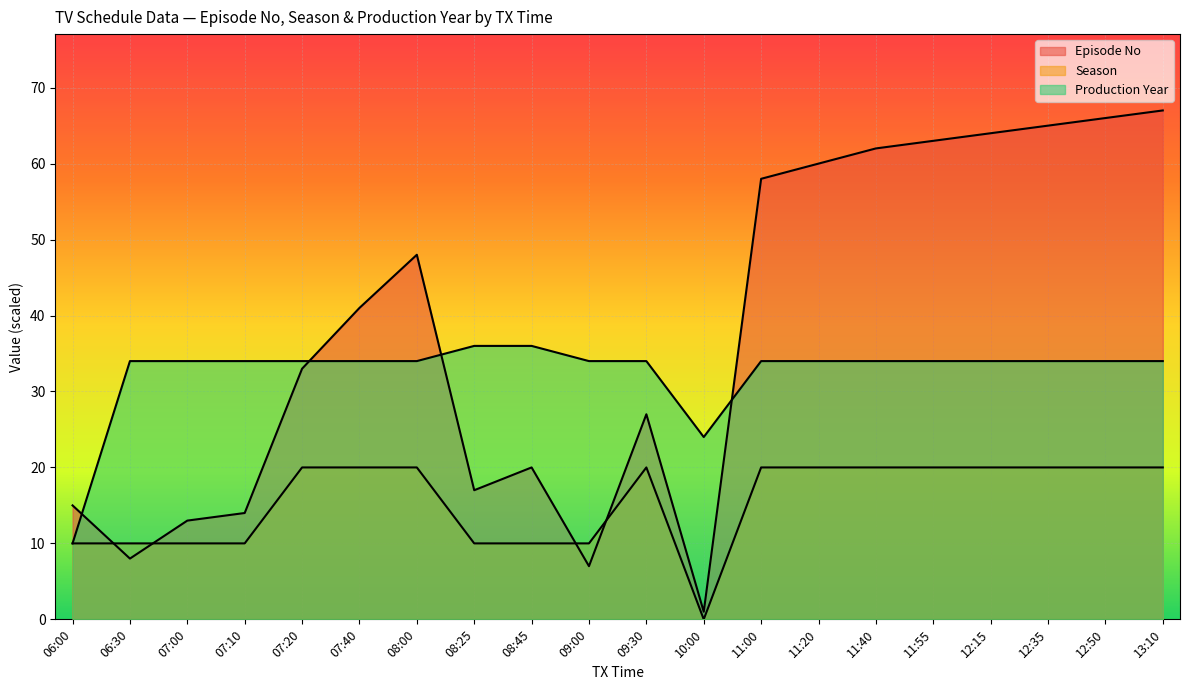

What are all the series names shown in the legend?

Episode No, Season, Production Year